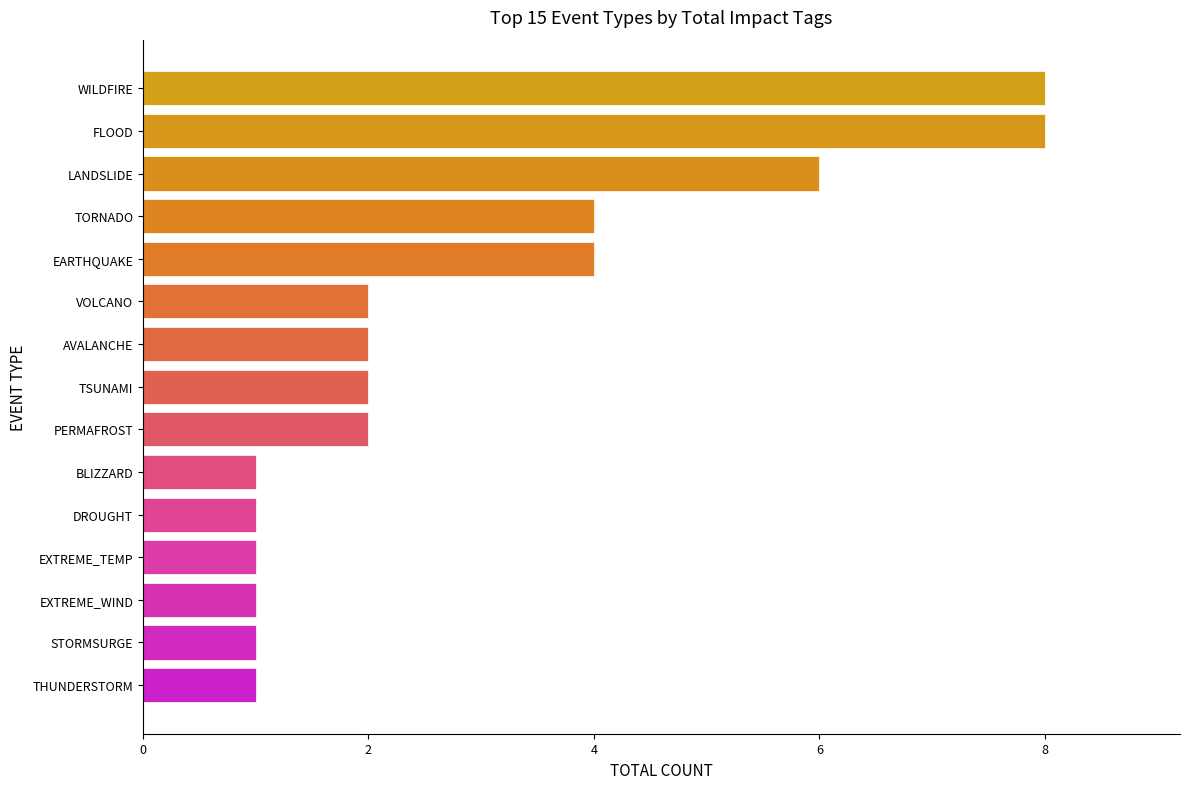

Count the values in the range 1 to 4.

12